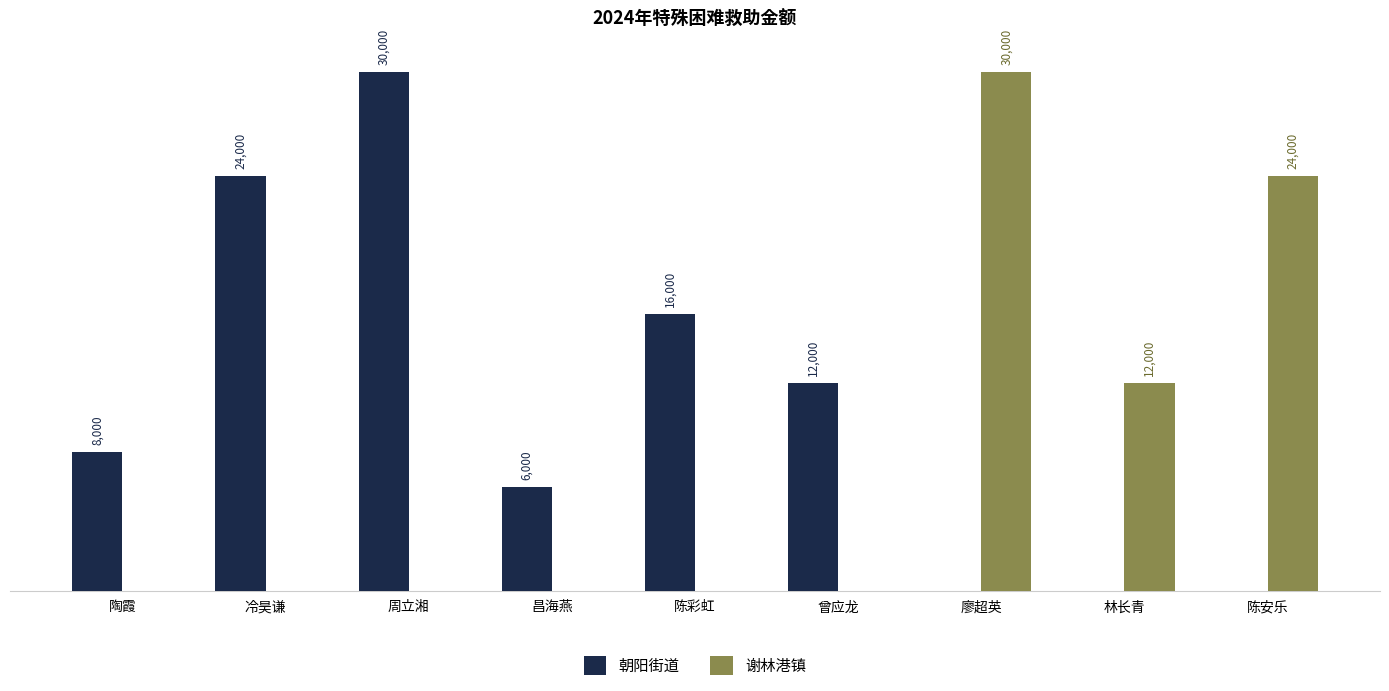

Is the value of 谢林港镇 at 陈安乐 greater than the value of 朝阳街道 at 林长青?

Yes